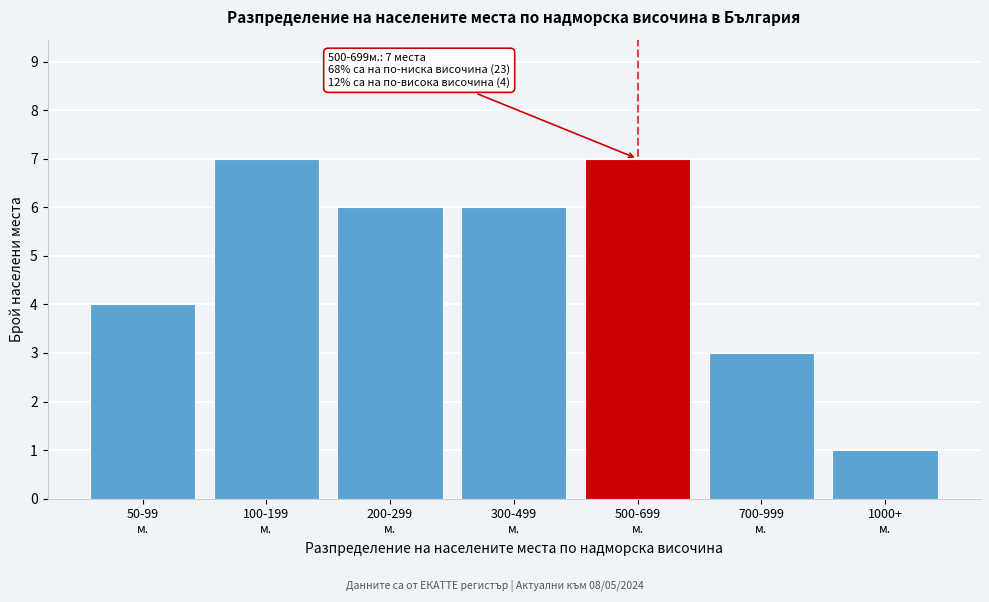

Reading left to right, transcribe all the data shown in this chart.

4	7	6	6	7	3	1